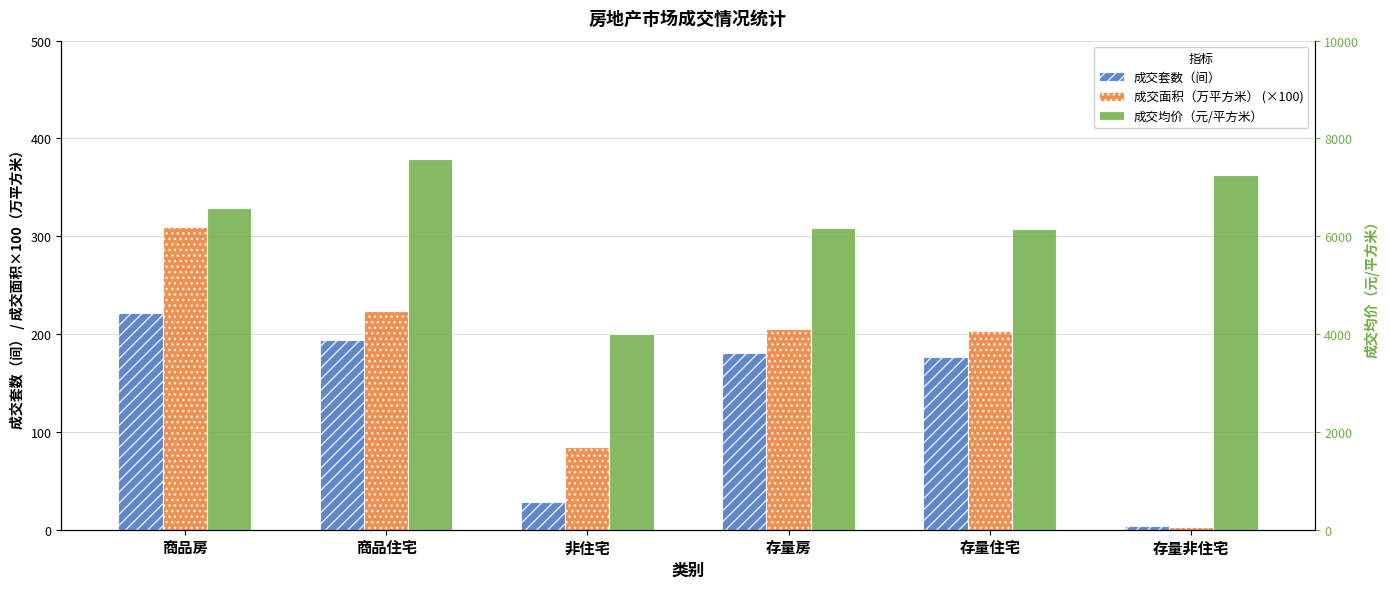

Which series changed the most between 商品住宅 and 存量非住宅?

成交均价（元/平方米）